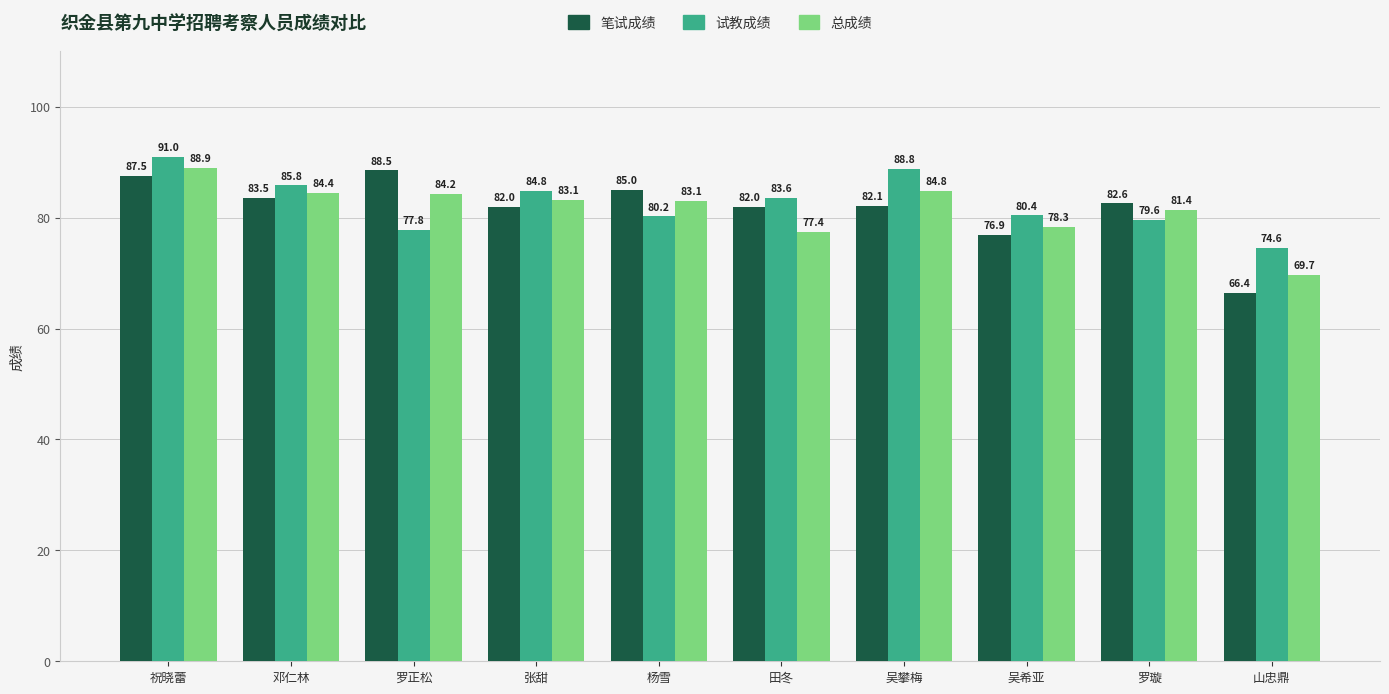

At 罗璇, list the series in order from smallest to largest.

试教成绩, 总成绩, 笔试成绩